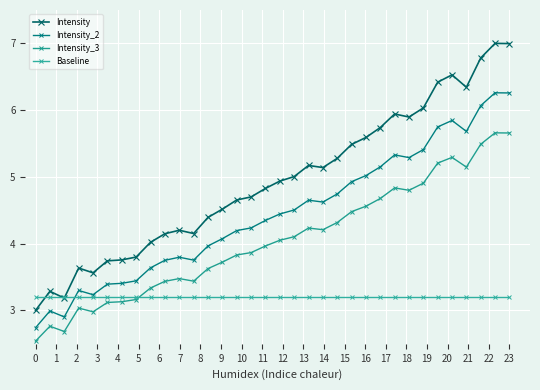

How many data points in Intensity are above 4?

26